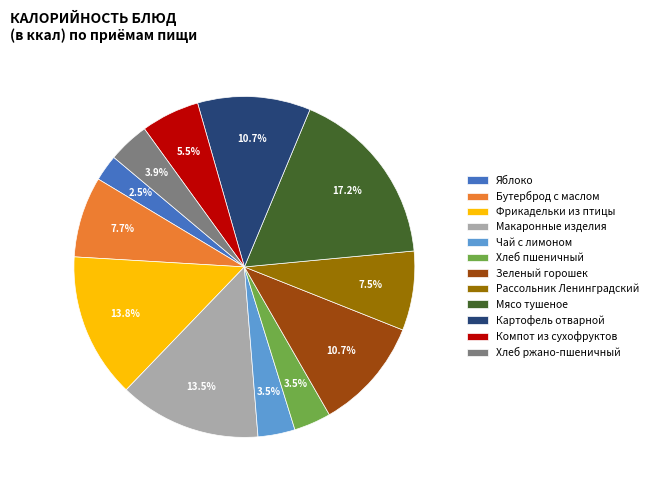

True or false: Чай с лимоном accounts for 15% of the total.

False